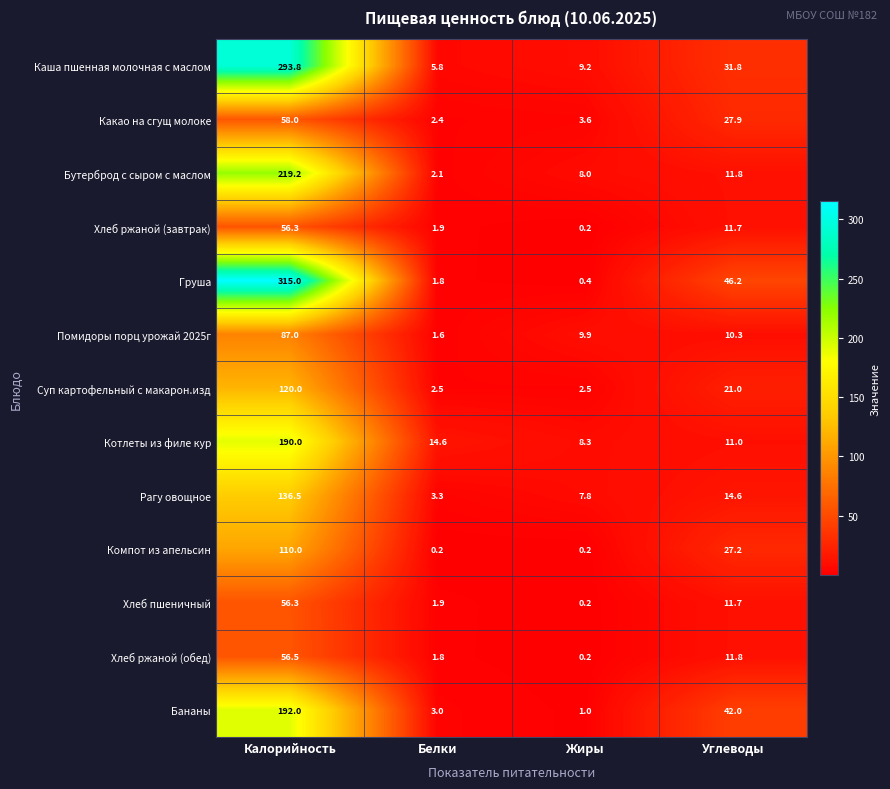

Between Калорийность and Белки, which series saw the biggest shift?

Груша